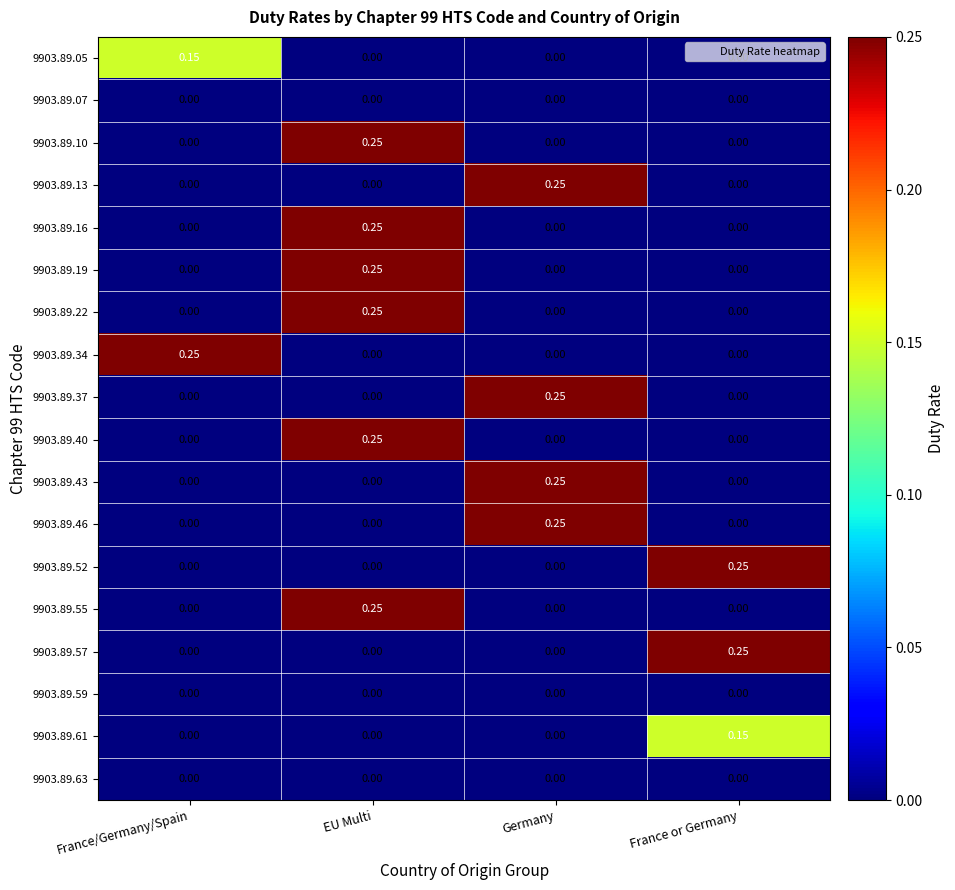

At which category is the sum across all series the highest?

EU Multi